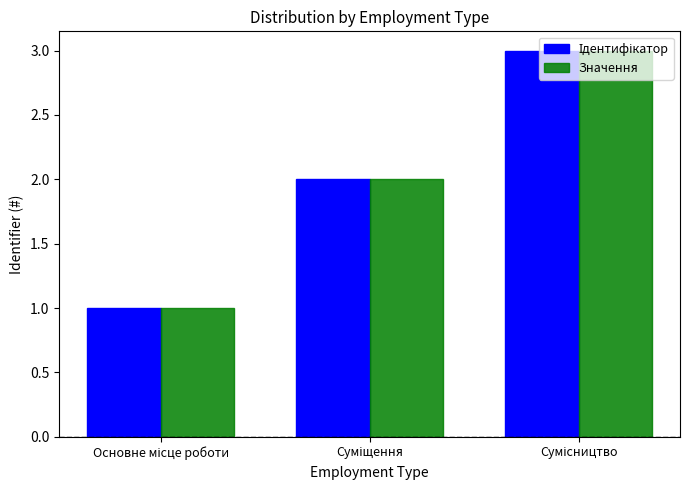

What is the sum of all Значення values?

6